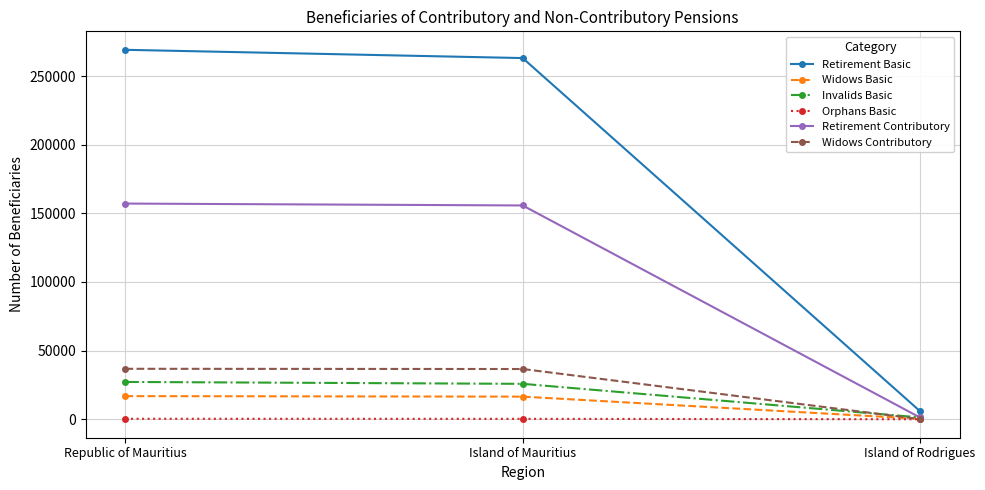

What is the value of the Retirement Basic point at the 2nd from the left?

263071